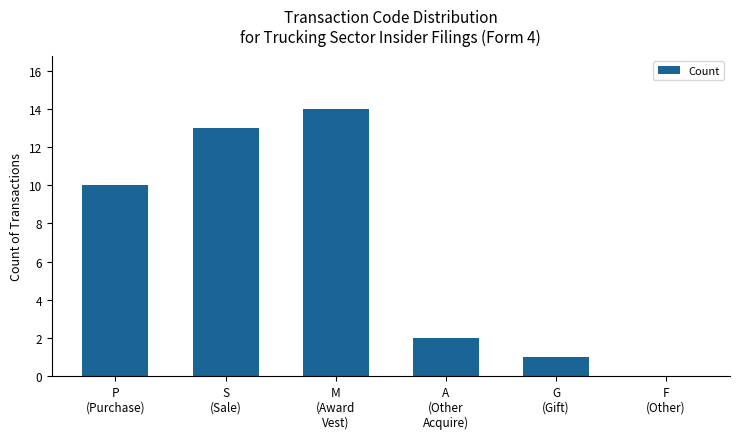

Are the bars horizontal?

No